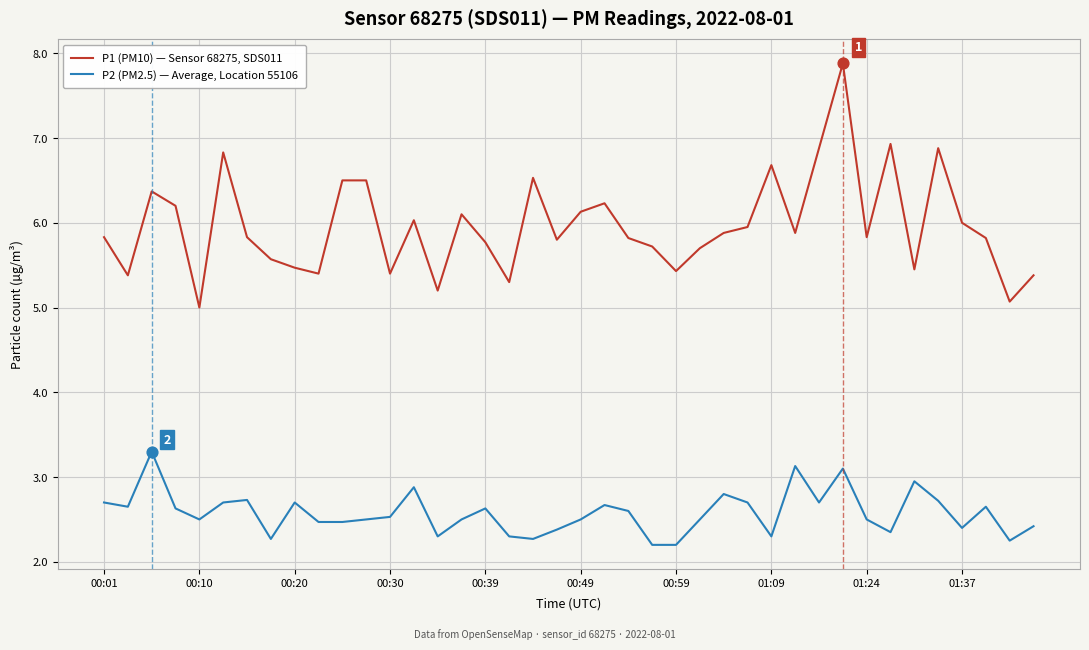

Which series has the largest total across all categories?

P1 (PM10) — Sensor 68275, SDS011